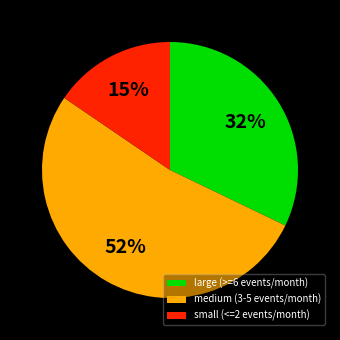

To the nearest percent, what is the difference between the largest and smallest slice percentages?

37%